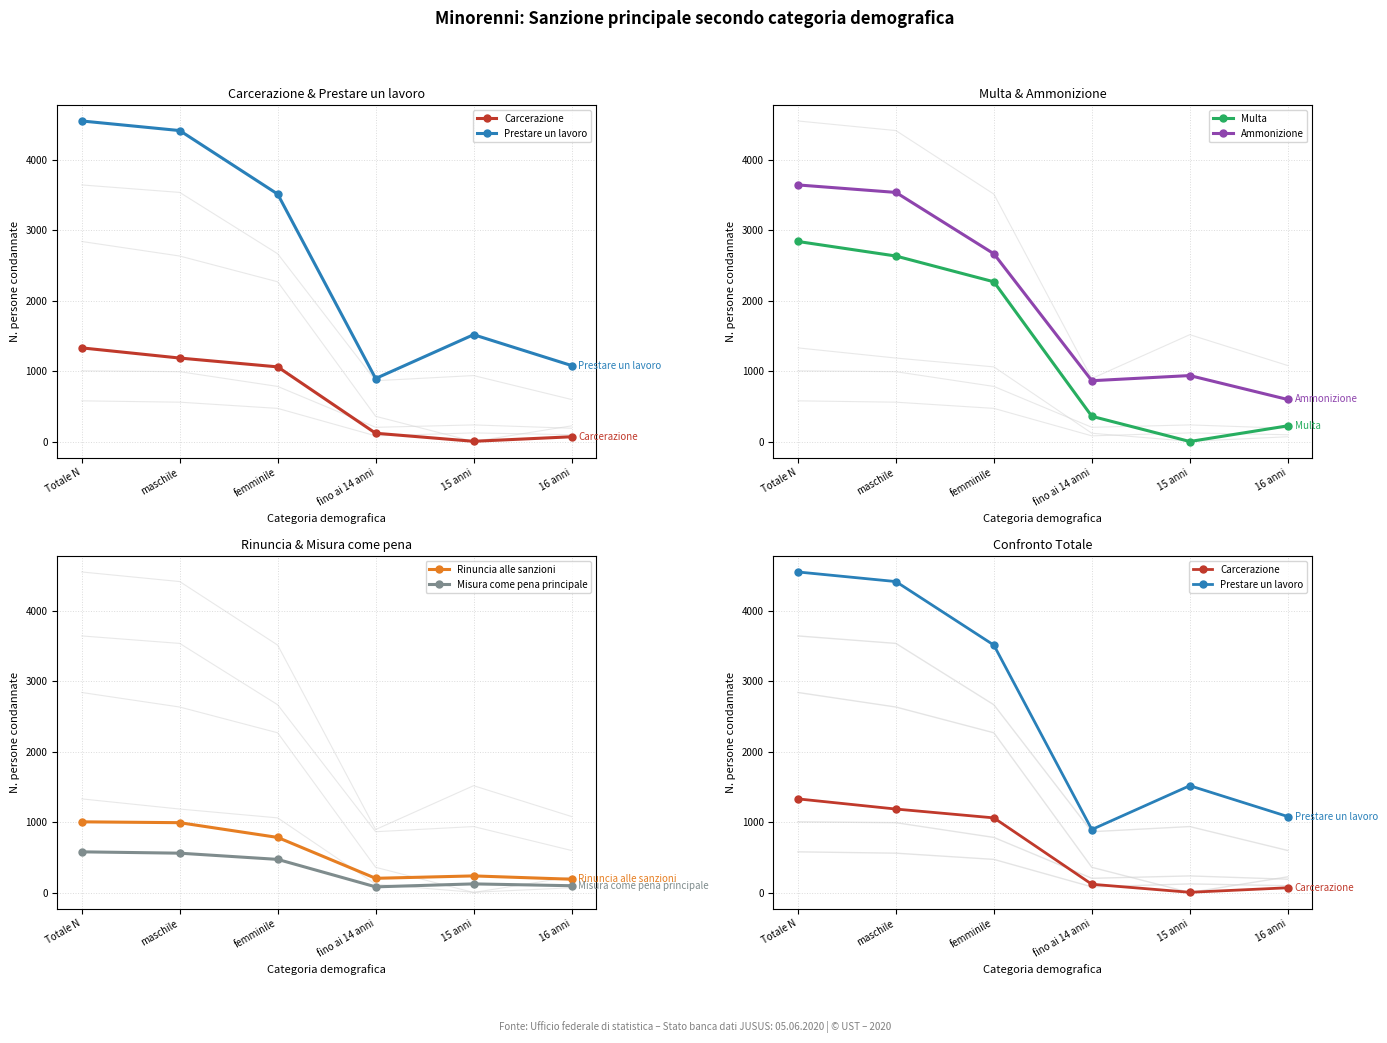

In Misura come pena principale, how many points are lower than both neighbors (excluding endpoints)?

1